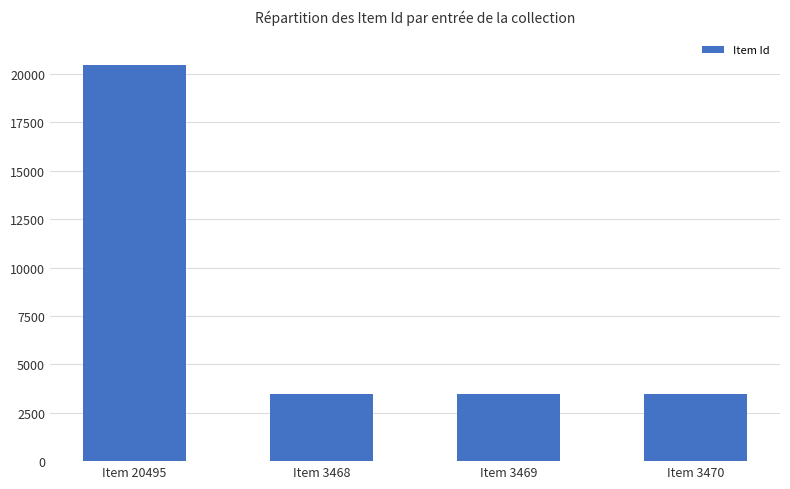

What is the difference between the maximum and minimum values?

17027